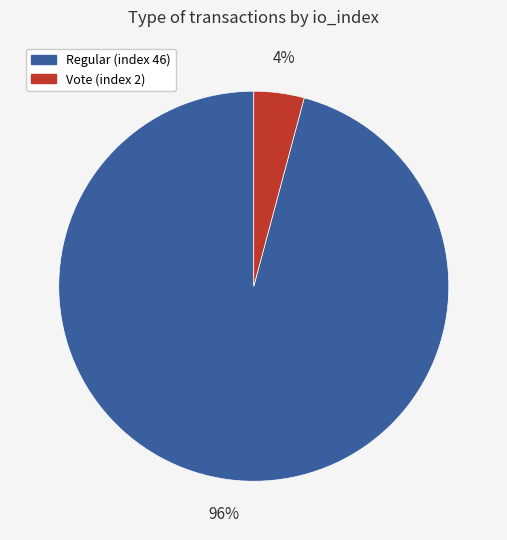

Rank the categories by value from highest to lowest.

Regular (index 46), Vote (index 2)